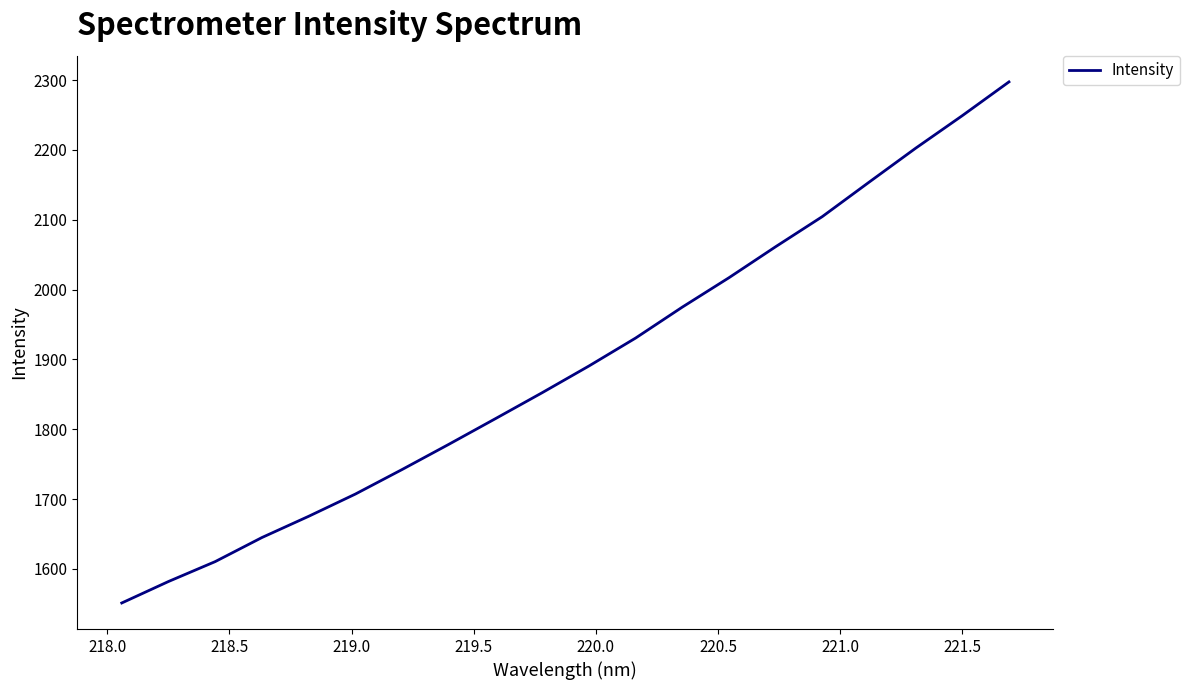

What is the minimum value shown in the chart?

1551.2